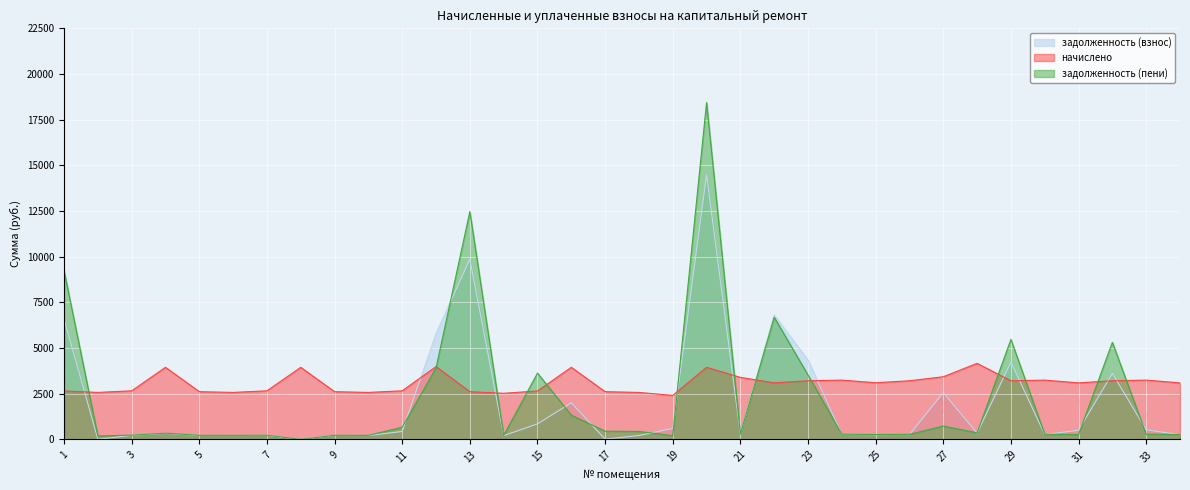

True or false: задолженность (пени) and начислено intersect in this chart.

True